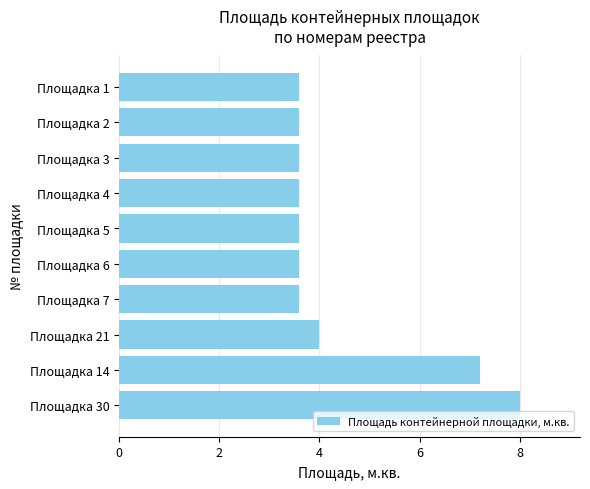

Between Площадка 5 and Площадка 14, which is larger?

Площадка 14